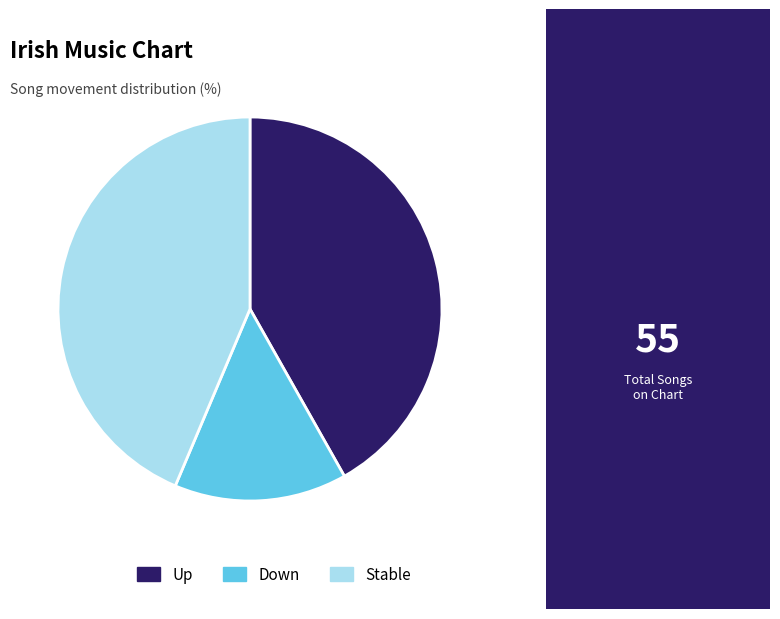

How many slices are in this pie chart?

3